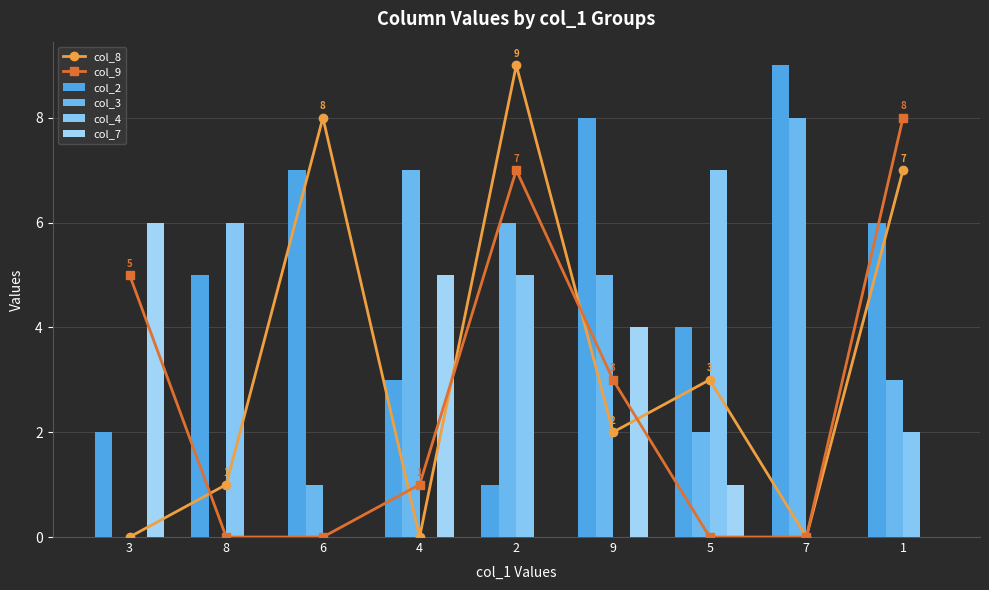

Are the bars horizontal?

No